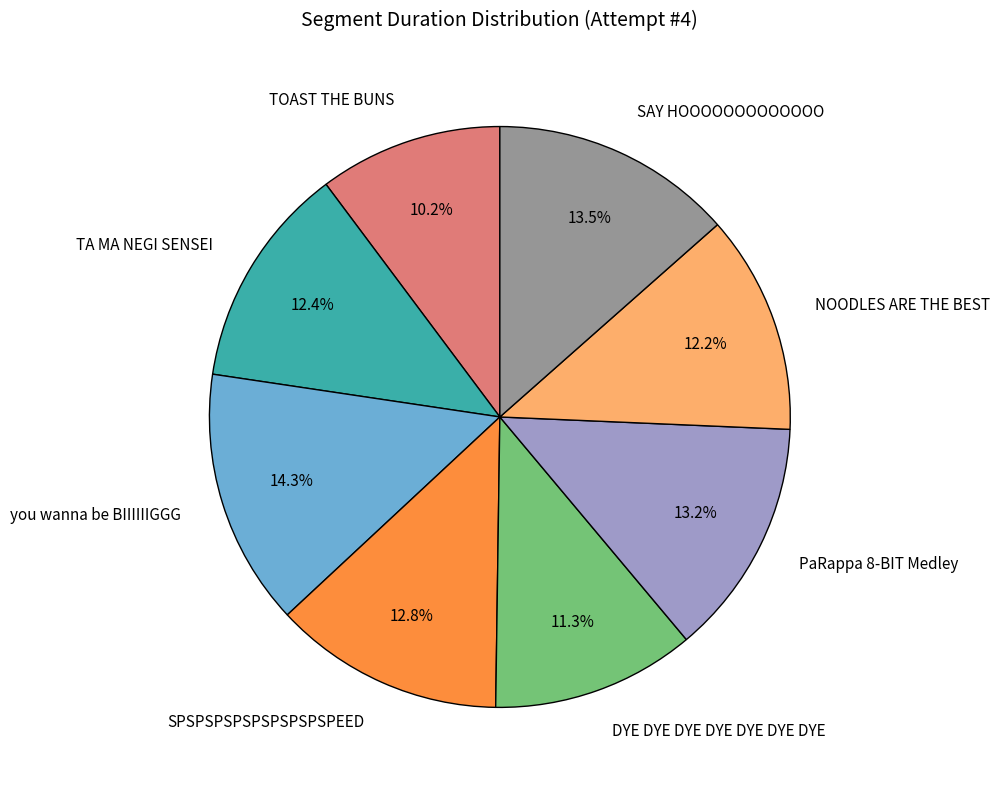

The NOODLES ARE THE BEST slice represents 18% of the pie. True or false?

False